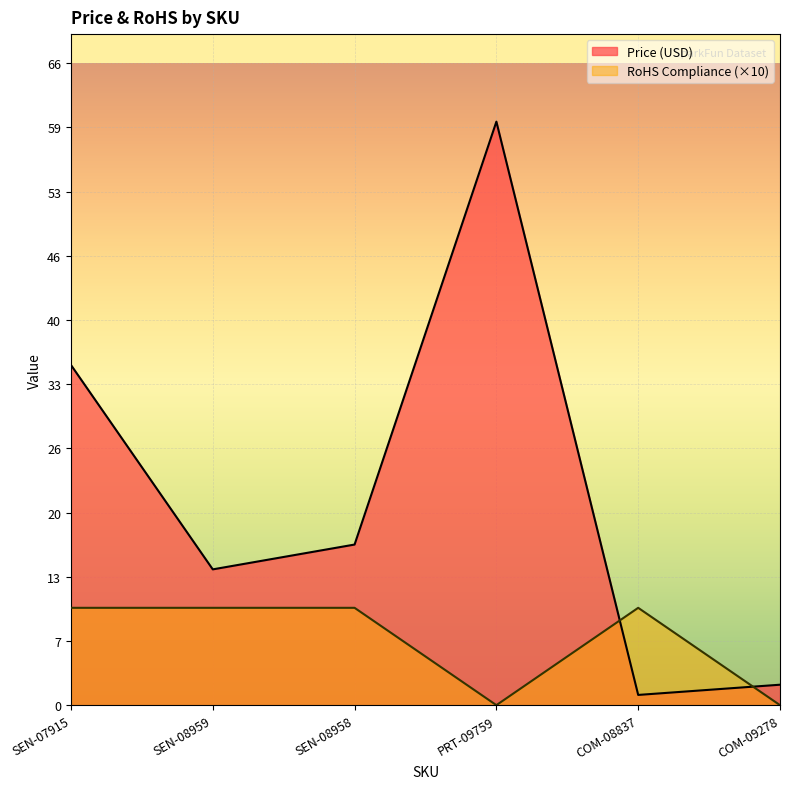

What is the sum of the RoHS Compliance values at SEN-07915 and COM-08837?

20.0